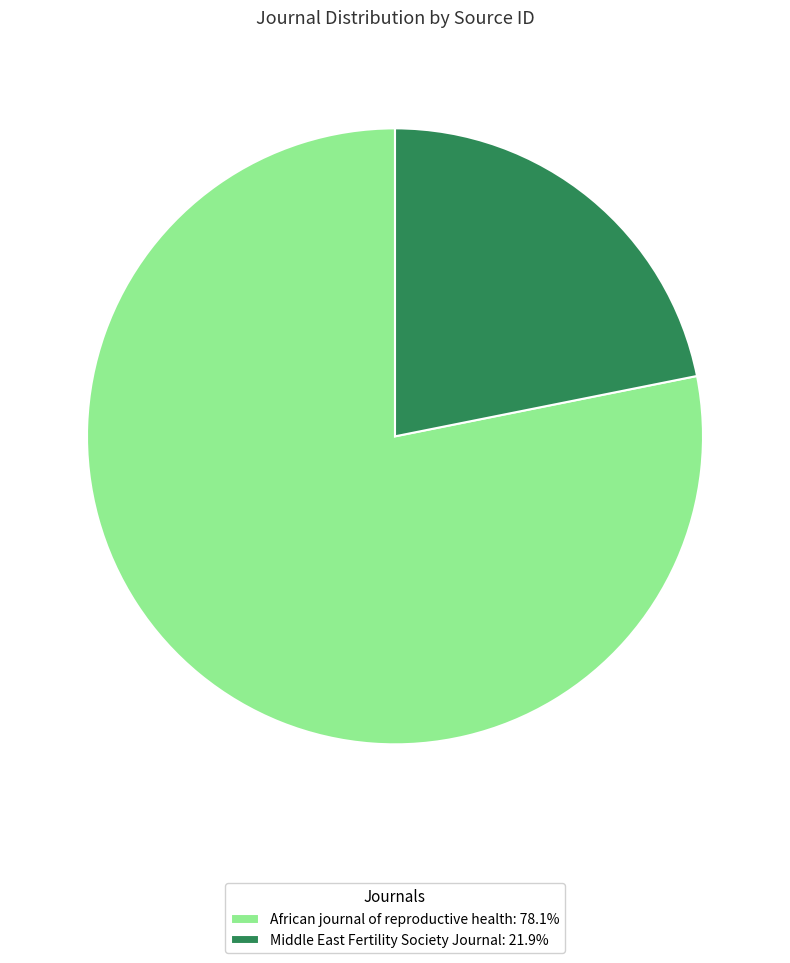

Which category accounts for the majority?

African journal of reproductive health